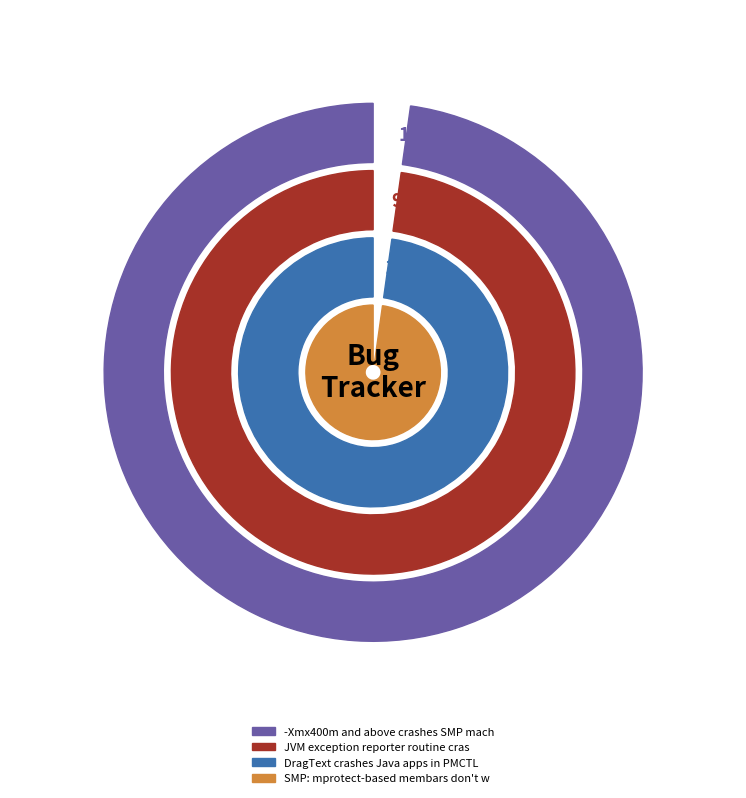

Is DragText crashes Java apps in PMCTLS the majority of the pie?

No